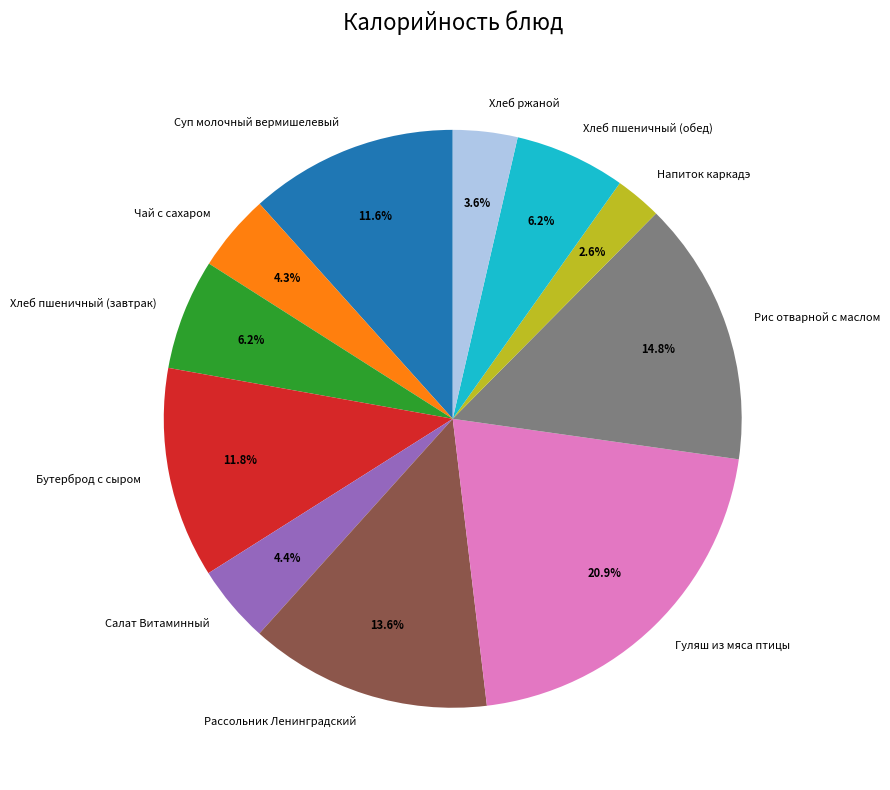

What portion of the pie excludes Салат Витаминный?

95.6%